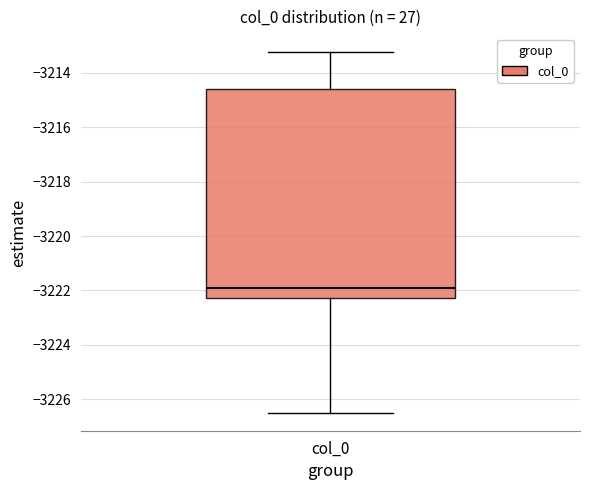

Where does the median line of the box for col_0 sit on the y-axis? The values are not printed on the chart, so give them approximately, as read against the axis.

-3222.0